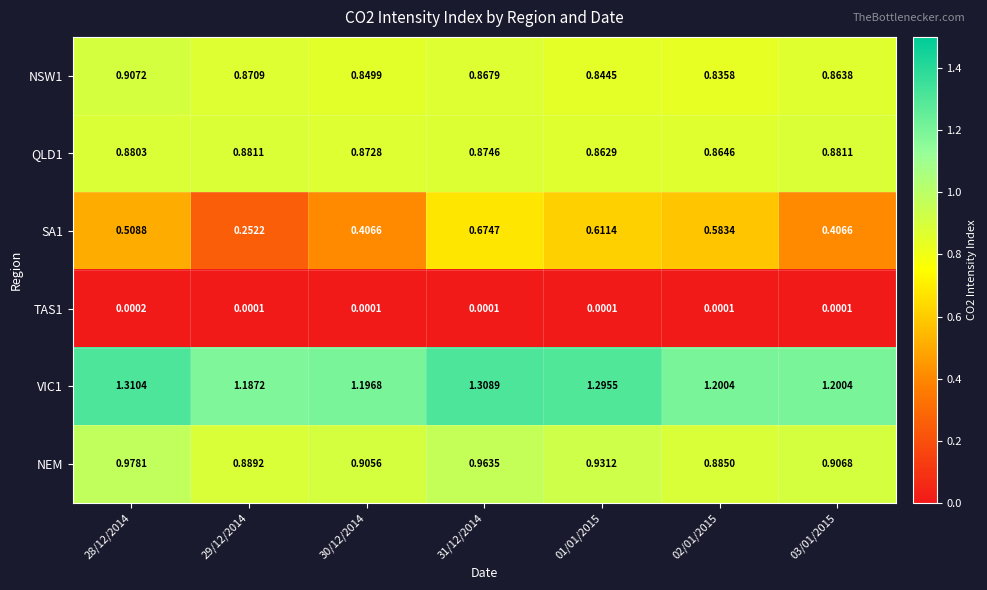

At 29/12/2014, list the series in order from largest to smallest.

VIC1, NEM, QLD1, NSW1, SA1, TAS1